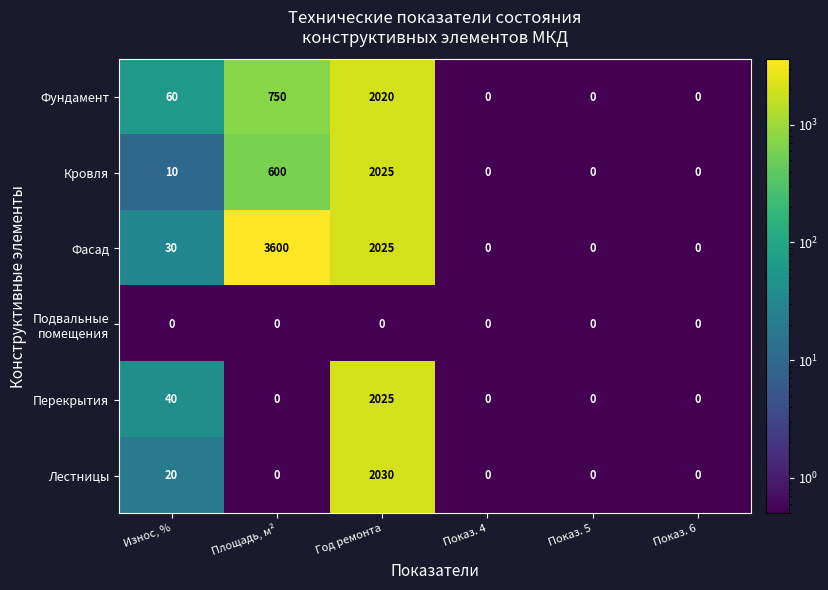

Which series has the largest range (max minus min)?

Фасад